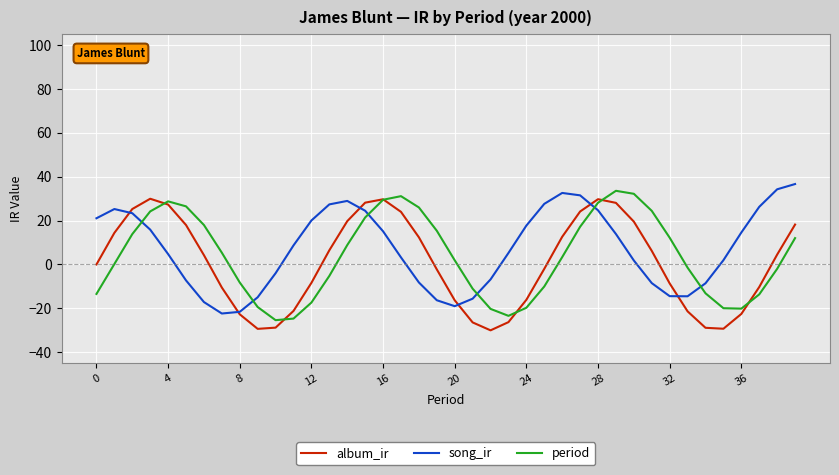

What is the minimum value shown in the chart?

-30.0